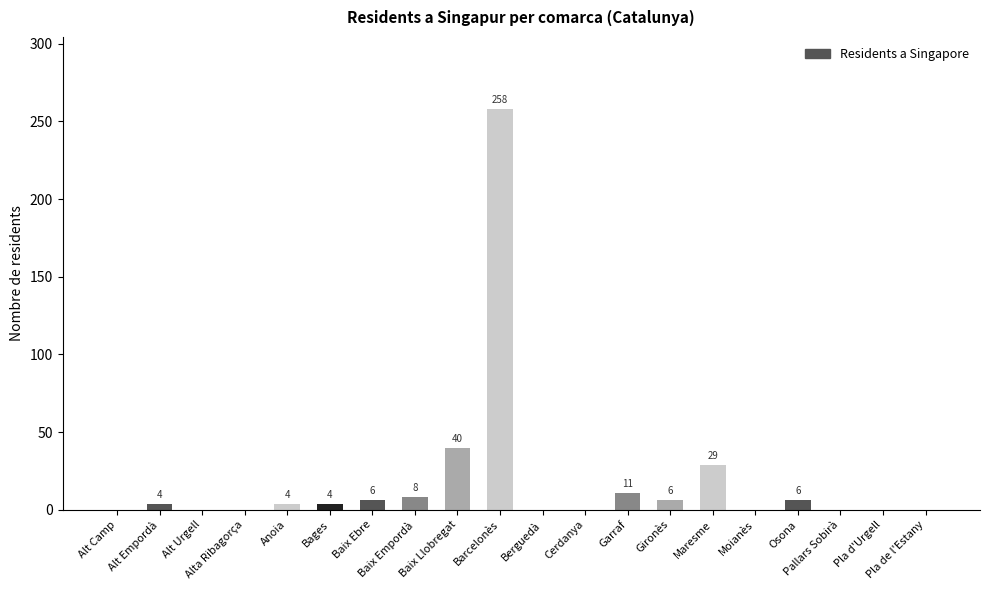

What is the sum of all values?

376